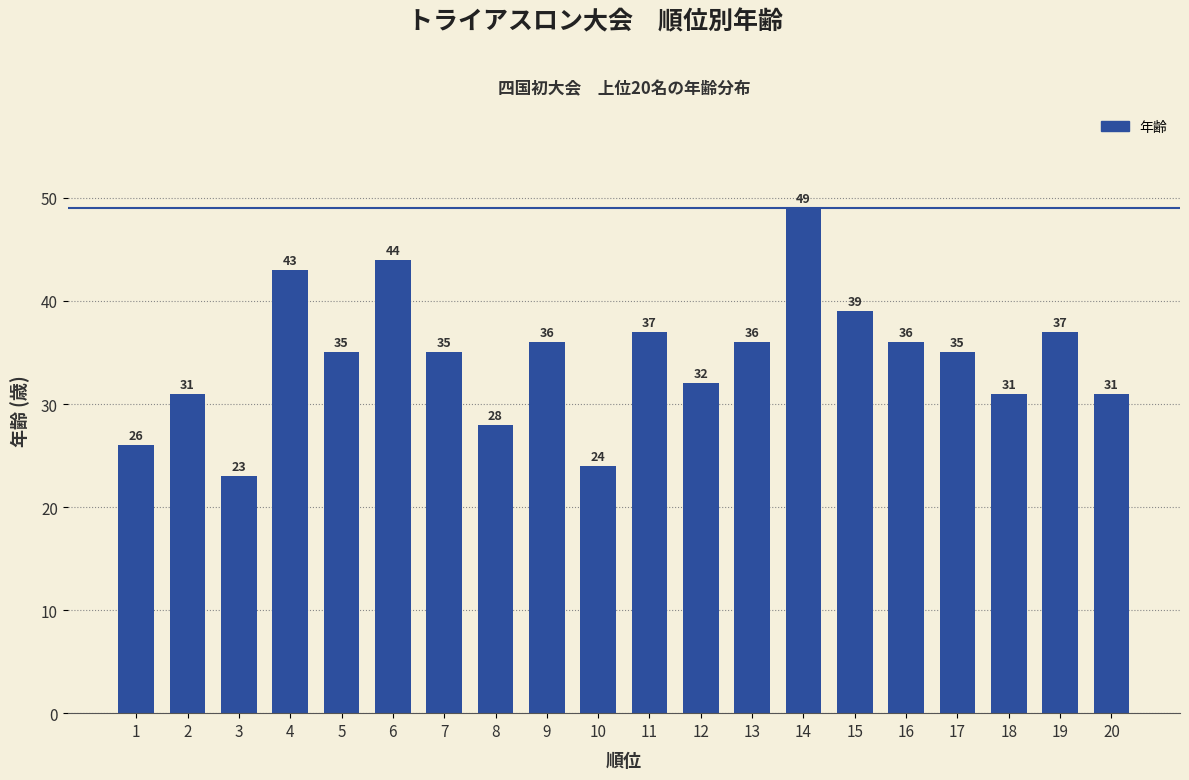

What is the change in value from 11 to 15?

+2